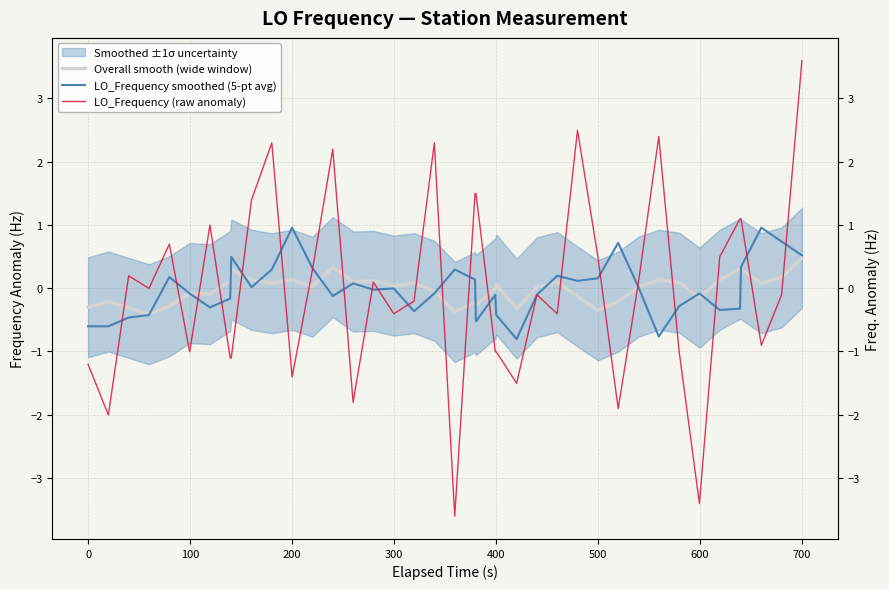

Reading right to left, transcribe all the data shown in this chart.

Overall smooth (wide window): 0.5	0.2	0.1	0.3	0.3	0.1	-0.2	0.1	0.1	0.0	-0.2	-0.4	-0.1	0.1	0.0	-0.3	0.1	-0.0	-0.3	-0.2	-0.4	-0.0	0.1	0.0	0.1	0.1	0.3	0.0	0.1	0.1	0.1	0.3	0.1	-0.1	-0.1	-0.3	-0.4	-0.3	-0.2	-0.3
LO_Frequency smoothed (5-pt avg): 0.5	0.7	1.0	0.3	-0.3	-0.3	-0.1	-0.3	-0.8	0.0	0.7	0.2	0.1	0.2	-0.1	-0.8	-0.4	-0.1	-0.5	0.1	0.3	-0.1	-0.4	-0.0	-0.0	0.1	-0.1	0.3	1.0	0.3	0.0	0.5	-0.2	-0.3	-0.1	0.2	-0.4	-0.5	-0.6	-0.6
LO_Frequency (raw anomaly): 3.6	-0.1	-0.9	1.1	1.1	0.5	-3.4	-1.0	2.4	0.1	-1.9	0.5	2.5	-0.4	-0.1	-1.5	-1.0	-1.0	1.5	1.5	-3.6	2.3	-0.2	-0.4	0.1	-1.8	2.2	0.3	-1.4	2.3	1.4	-1.1	-1.1	1.0	-1.0	0.7	-0.0	0.2	-2.0	-1.2